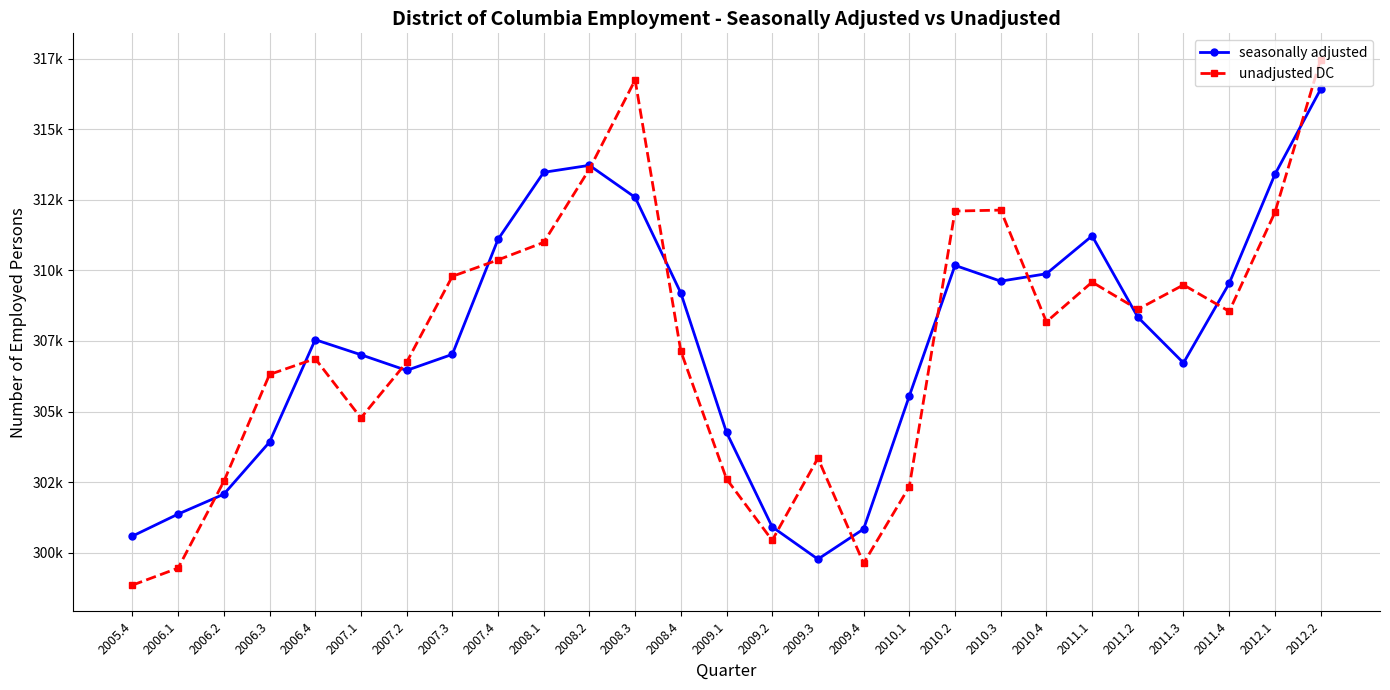

What is the label of the 26th point from the right?

2006.1